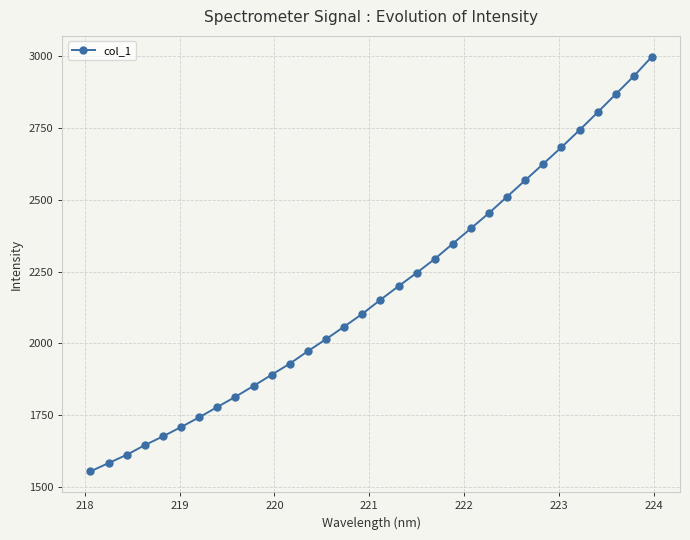

What is the difference between the second highest and minimum values?

1376.6